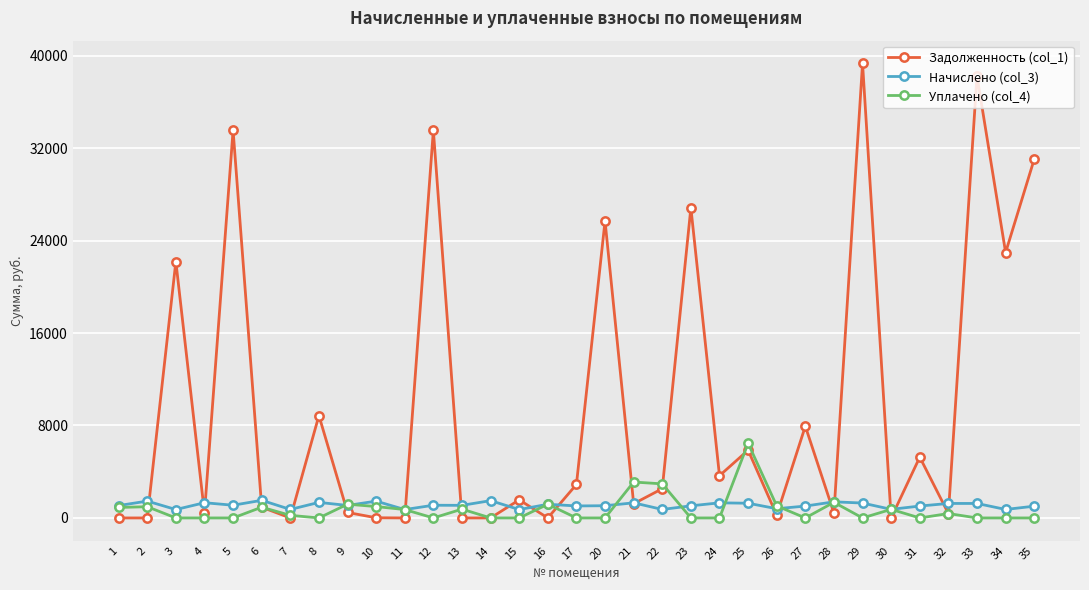

Which series has the widest spread of values?

Задолженность (col_1)